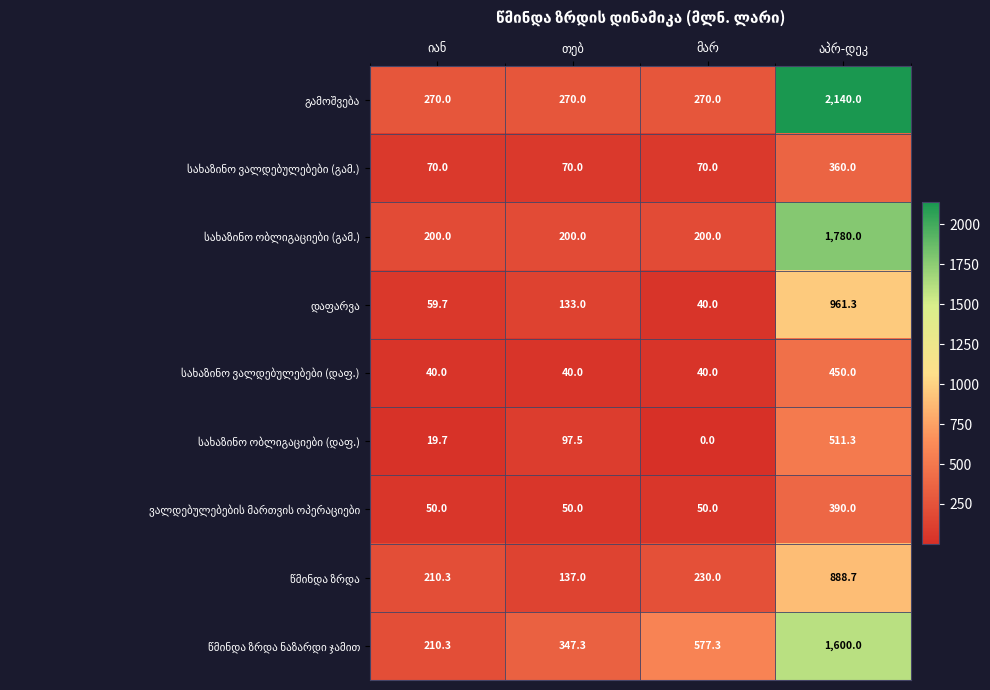

What is the greatest value displayed?

2140.0